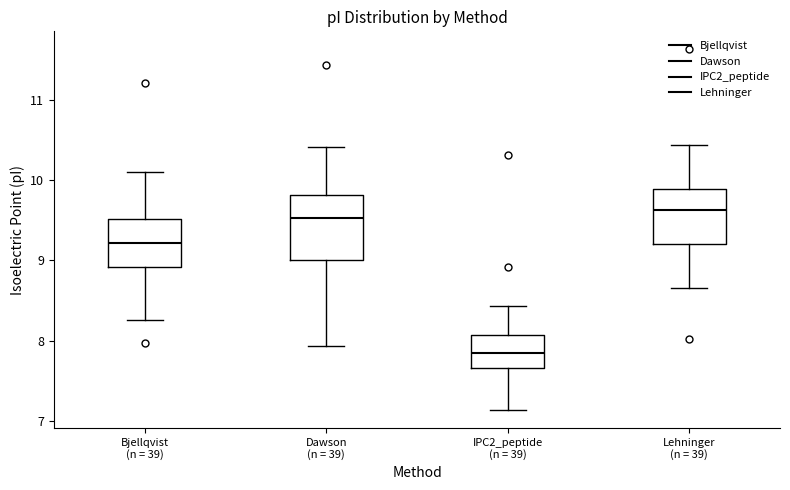

Where is the lower edge of the box for IPC2_peptide (n = 39) on the y-axis? The values are not printed on the chart, so give them approximately, as read against the axis.

7.7